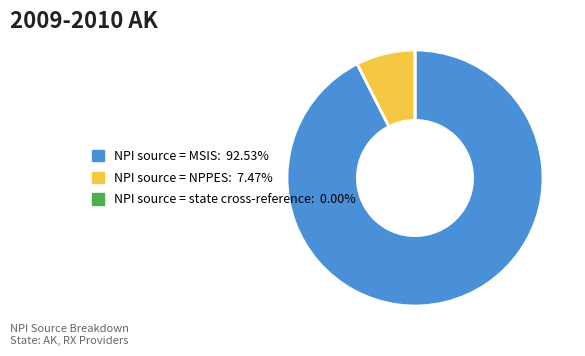

What is the largest slice in the pie chart?

NPI source = MSIS